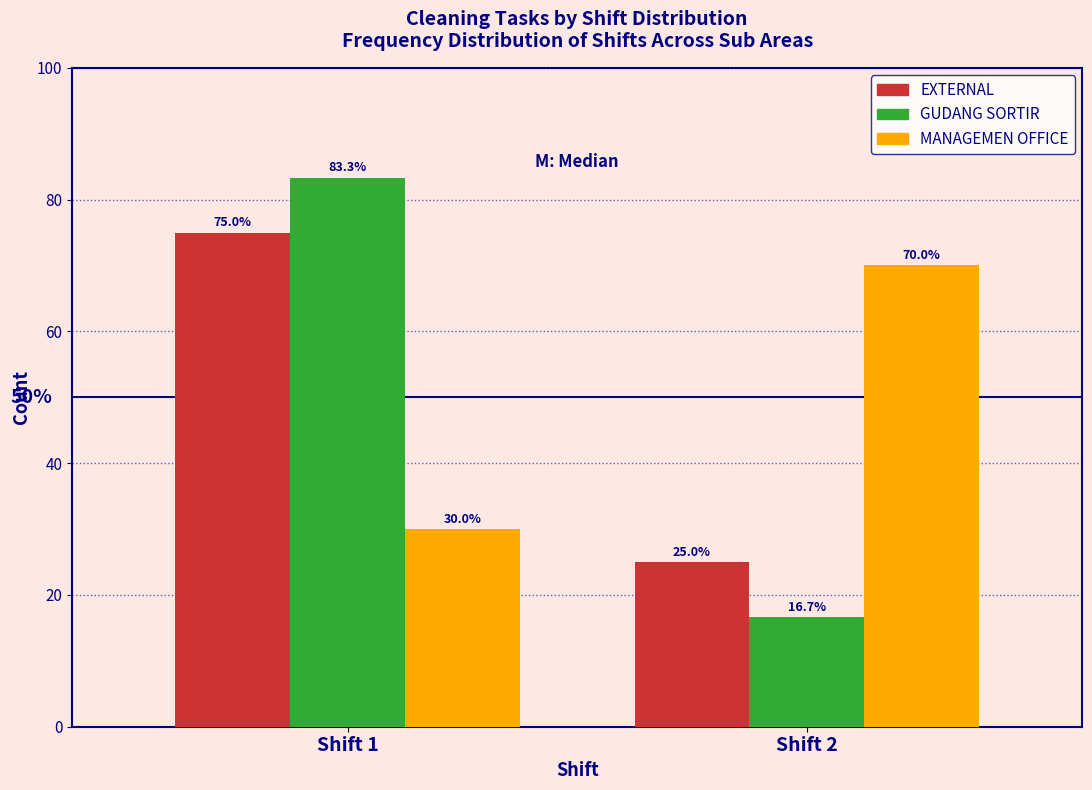

Reading left to right, list all the values displayed in this chart.

EXTERNAL: 75.0	25.0
GUDANG SORTIR: 83.3	16.7
MANAGEMEN OFFICE: 30.0	70.0